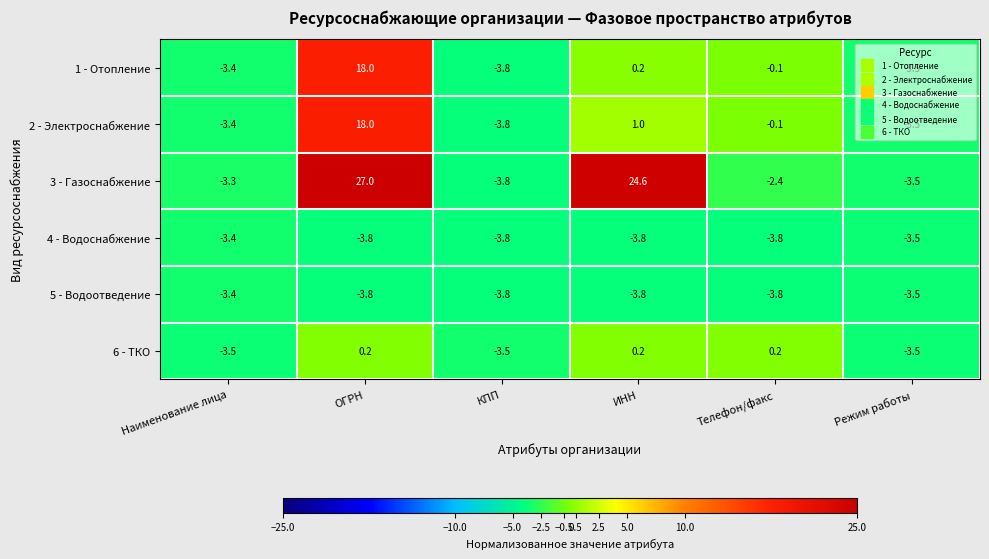

What is the difference between the second highest and minimum values in the 1 - Отопление series?

4.0